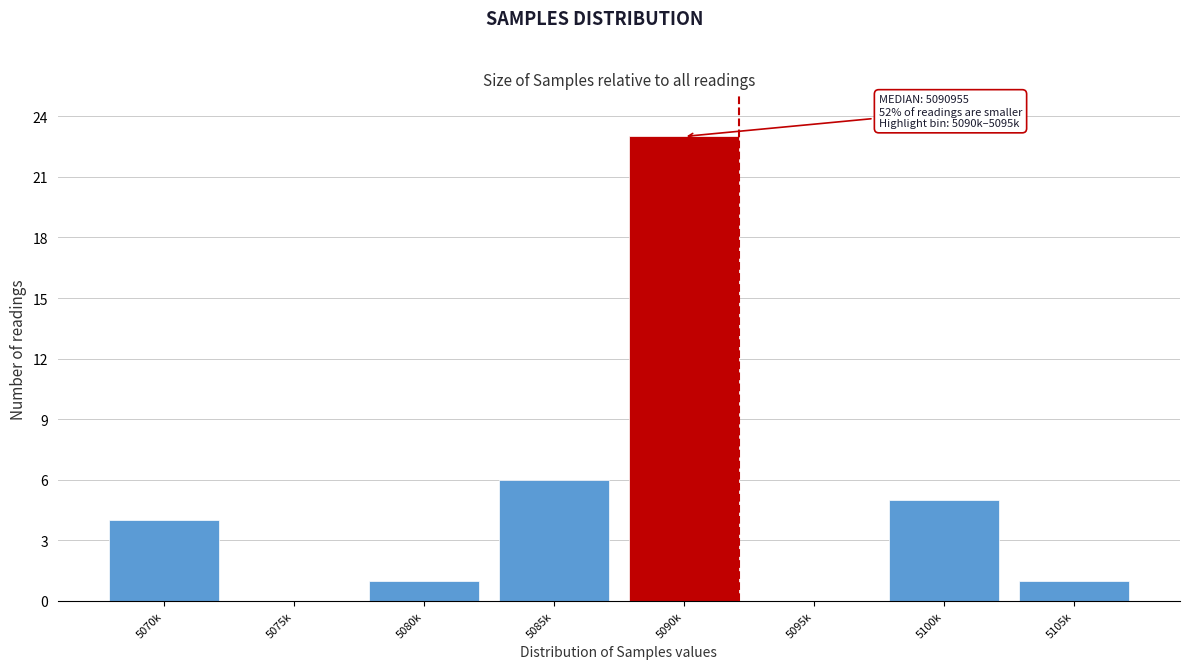

Reading left to right, extract all data points from this chart.

5070k=4	5075k=0	5080k=1	5085k=6	5090k=23	5095k=0	5100k=5	5105k=1